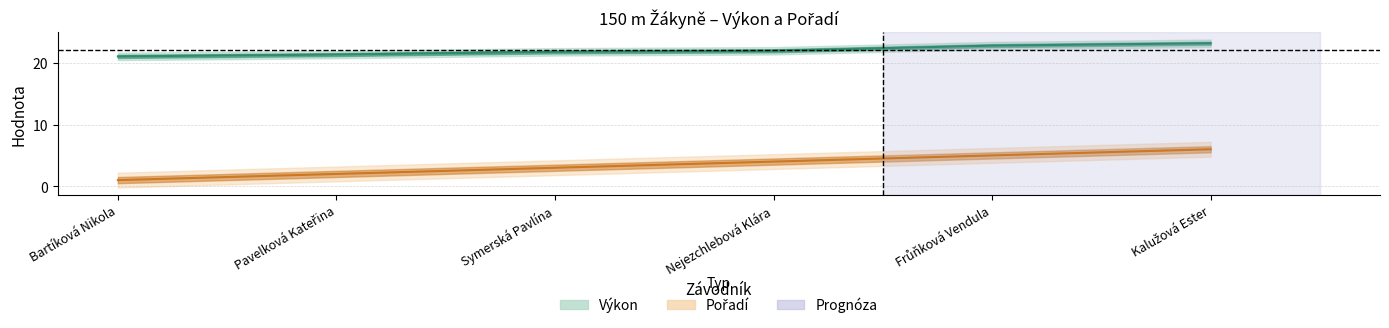

What is the maximum value shown in the chart?

23.2